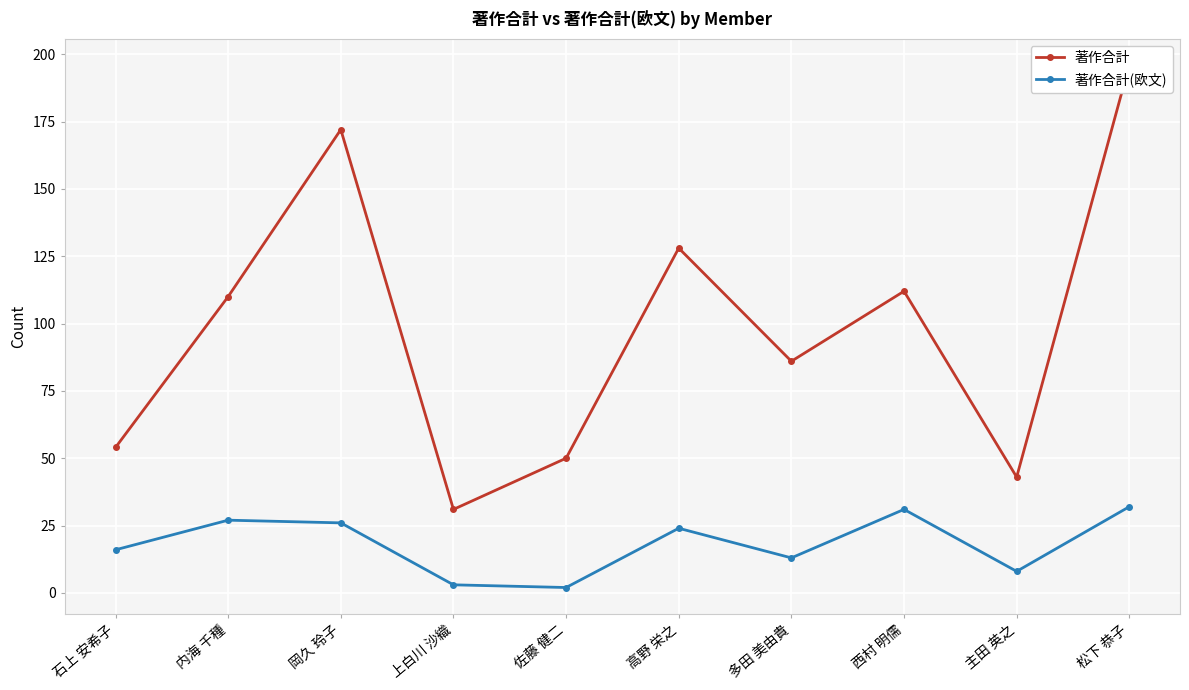

What is the minimum value shown in the chart?

2